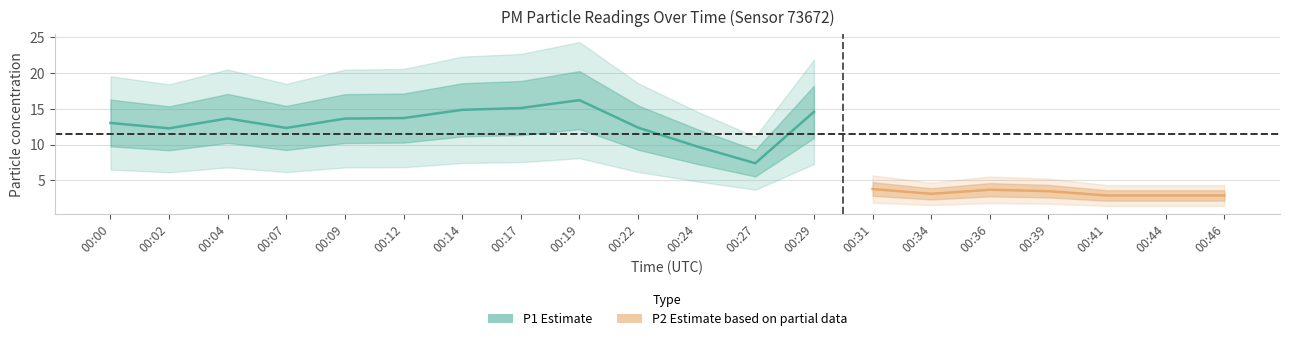

Which series changed the most between 00:27 and 00:39?

P1